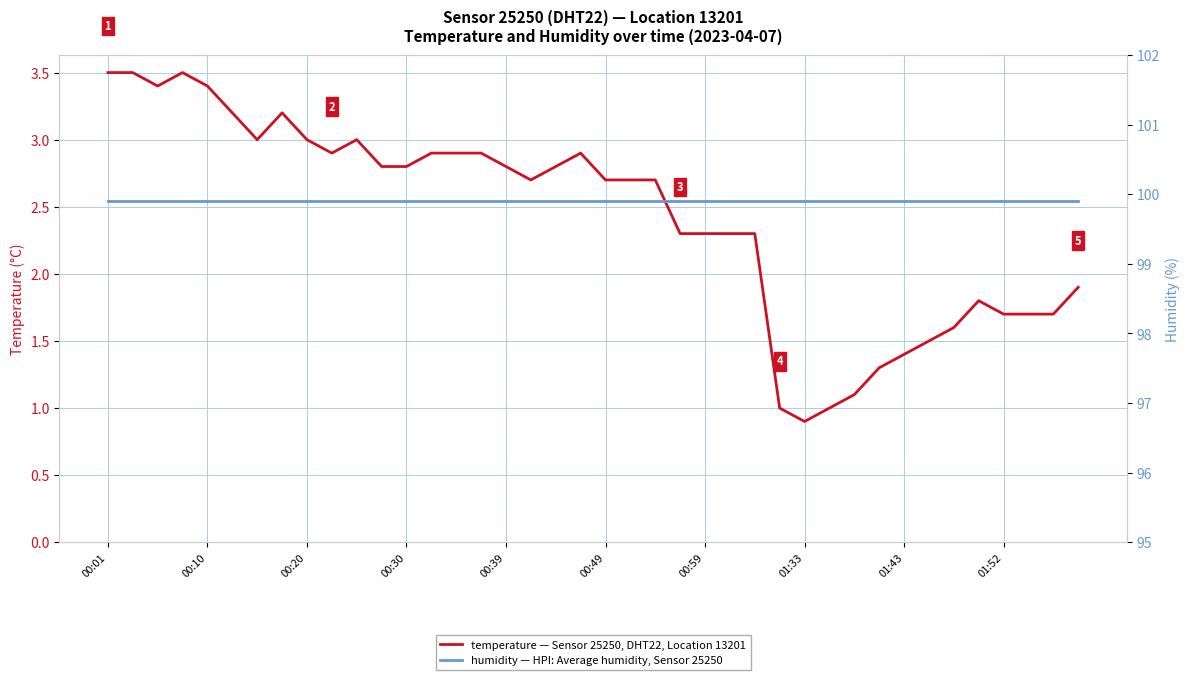

Which has a higher value, 00:39 or 39?

00:39